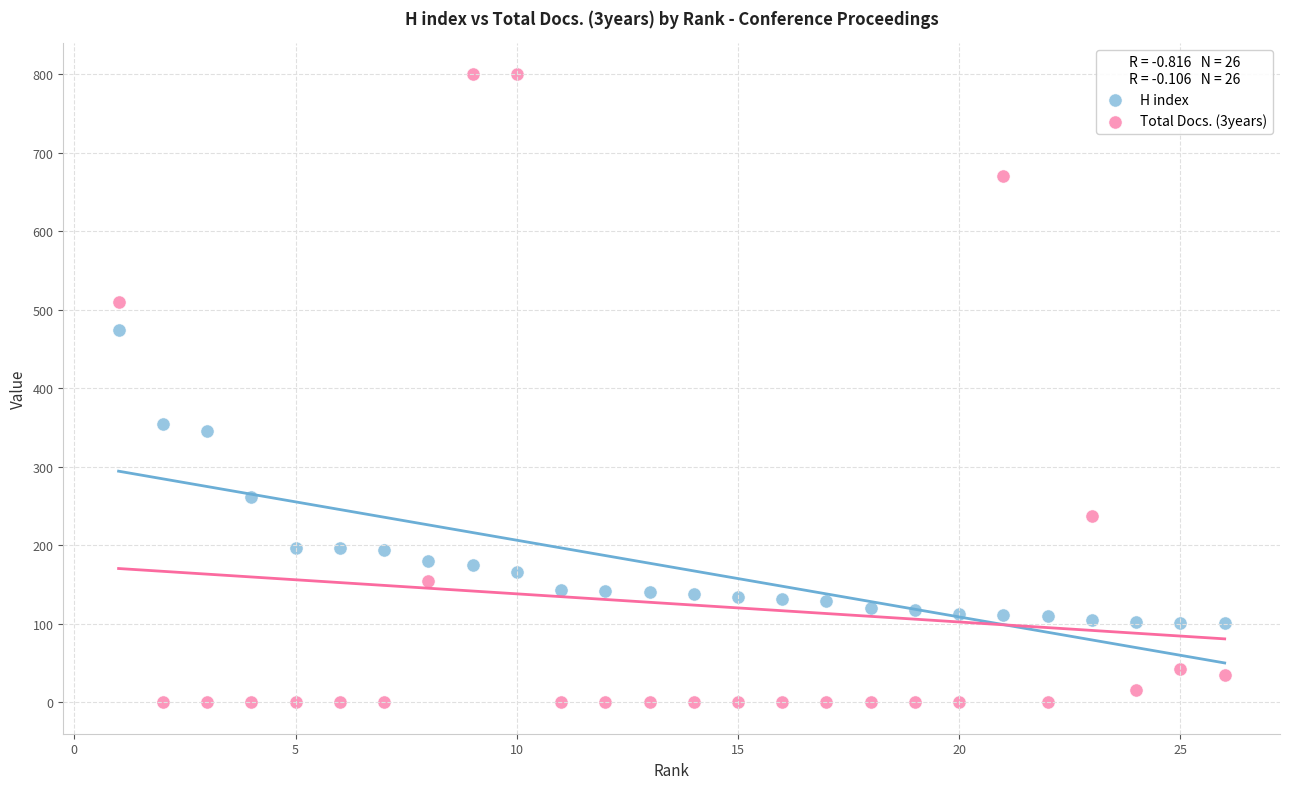

Which series contains the lowest Y value?

Total Docs. (3years)